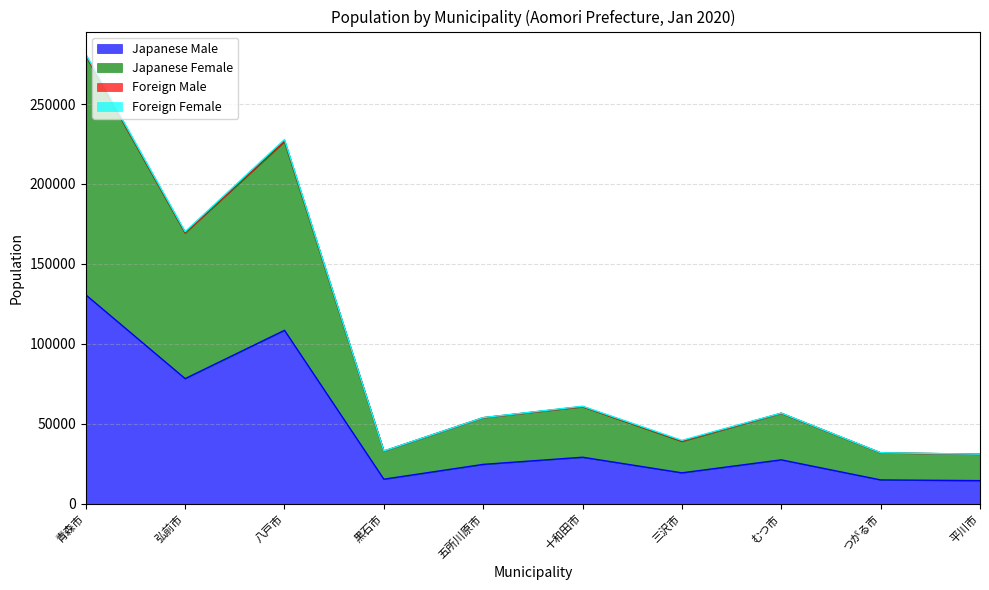

What is the maximum value for Japanese Male?

130712